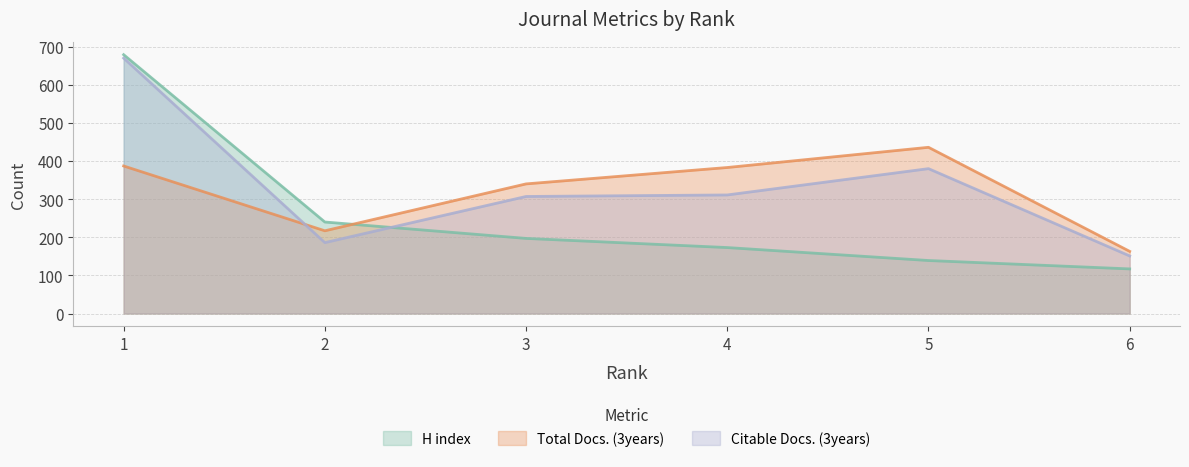

Reading left to right, list all the values displayed in this chart.

H index: 679	240	197	173	139	117
Total Docs. (3years): 387	217	340	383	436	163
Citable Docs. (3years): 670	186	307	311	380	151